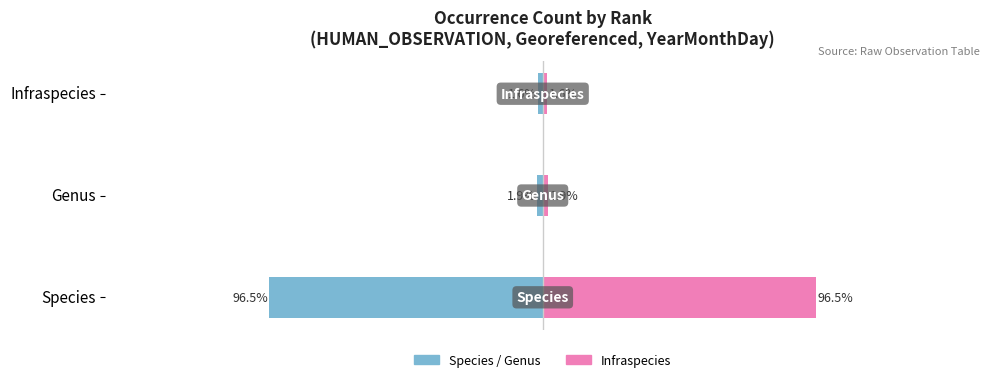

True or false: Total Occurrences (Right Scale) has a value of 51.7 at Species.

False